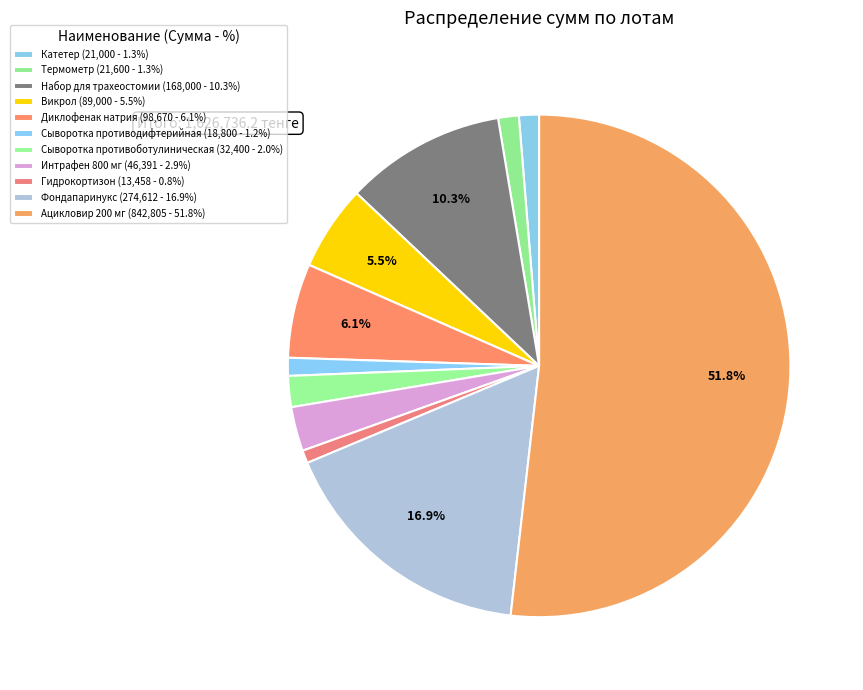

Is it true that Термометр is 11% of the pie?

False